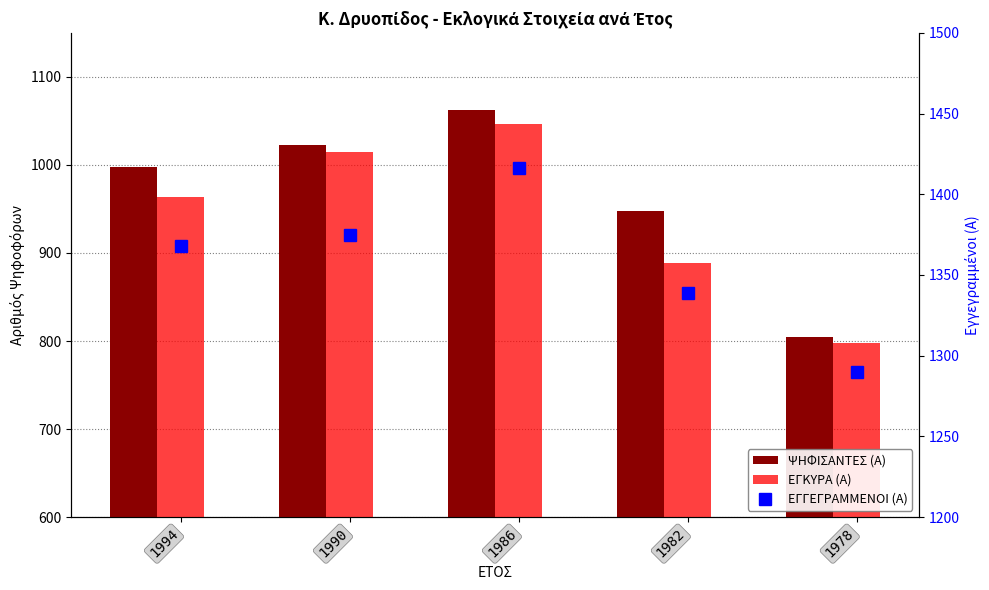

At which label does ΕΓΚΥΡΑ (Α) reach its peak?

1986